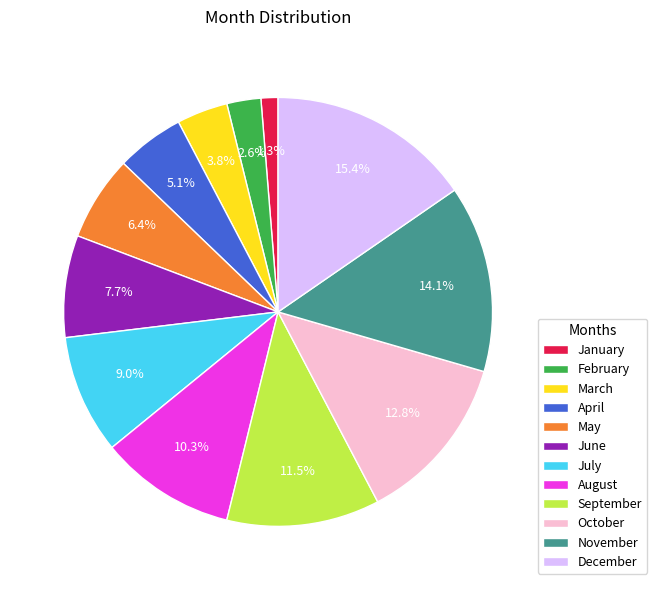

Which slice is the smallest?

January